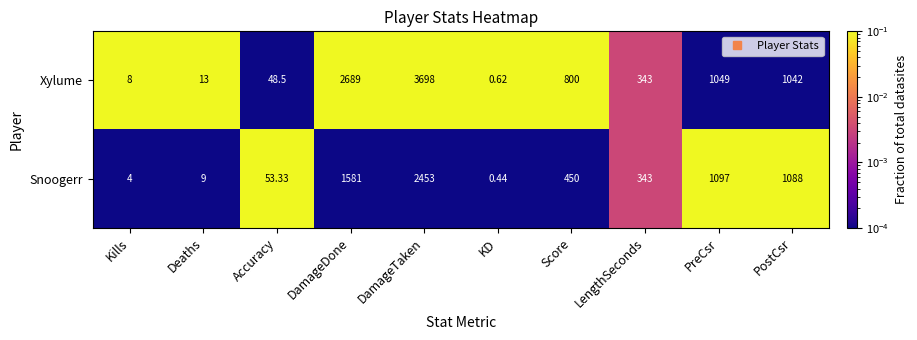

Rank the series by their maximum value, from lowest to highest.

Snoogerr, Xylume